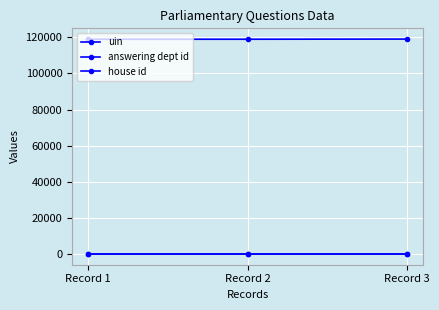

Count the number of categories in the chart.

3